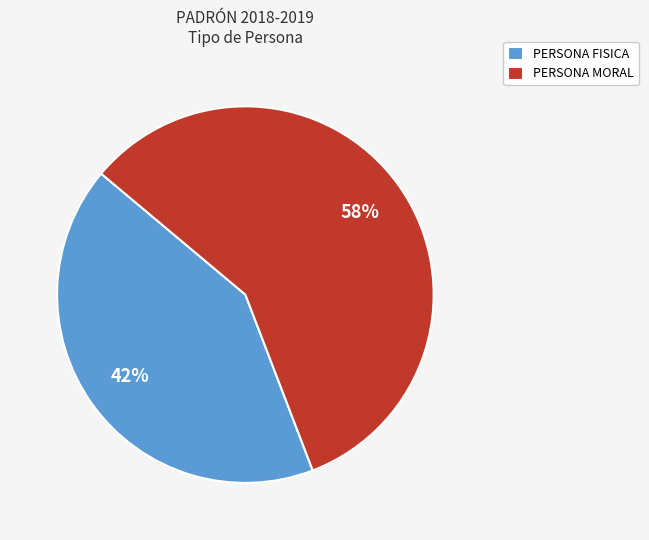

To the nearest percent, what is the difference between the largest and smallest slice percentages?

16%